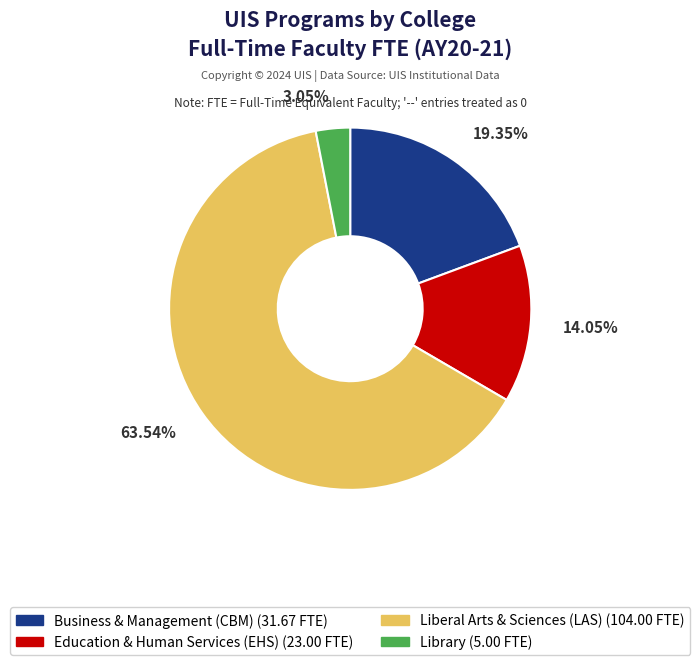

Is Education & Human Services (EHS) the majority of the pie?

No